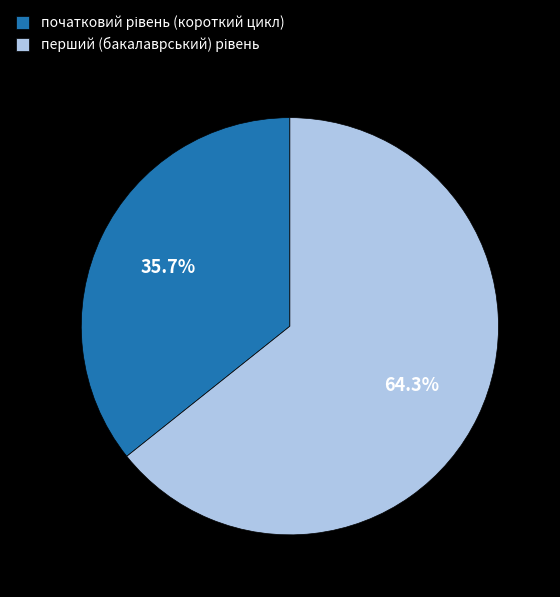

Does any single category account for the majority?

Yes